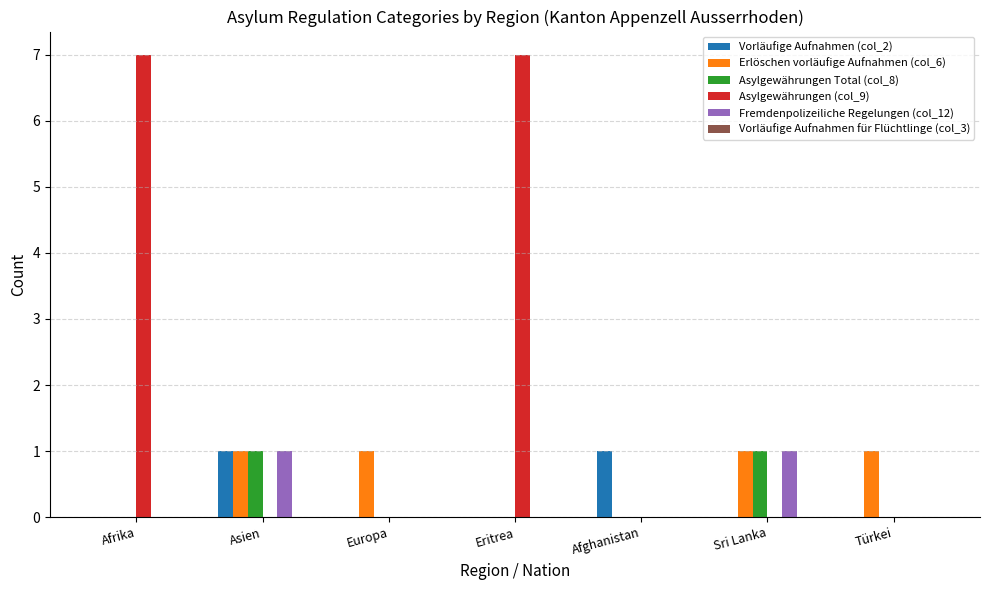

Are the bars grouped side by side (vs. stacked)?

Yes